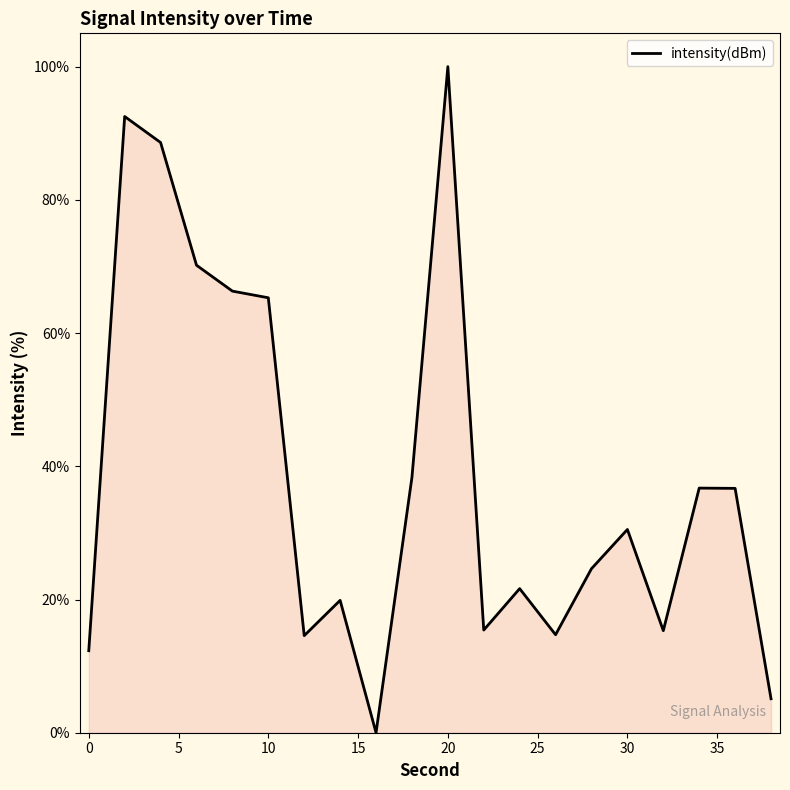

What is the difference between the maximum and minimum values?

100.0